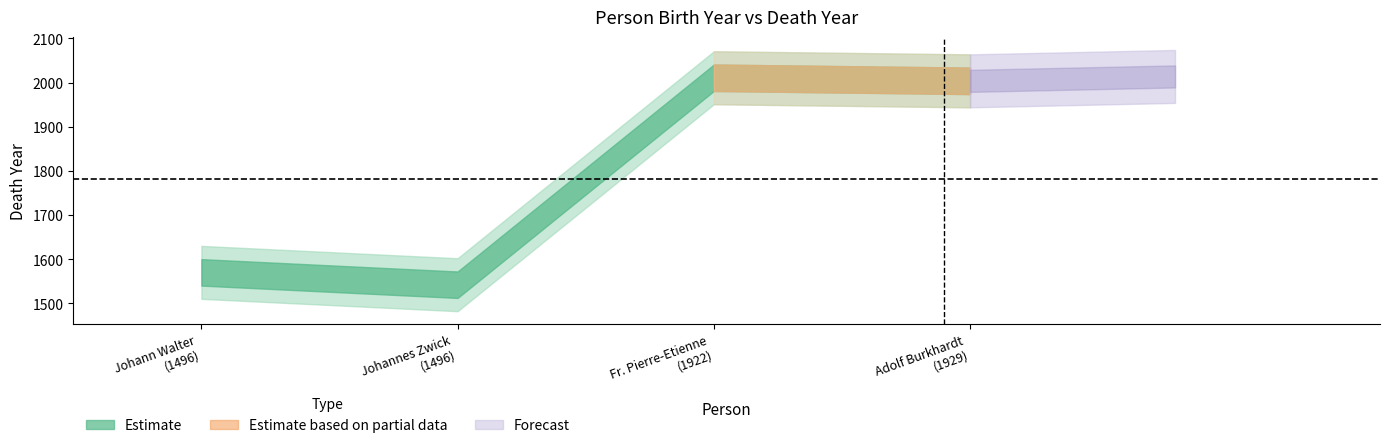

At which label is the value closest to 1005?

Johannes Zwick